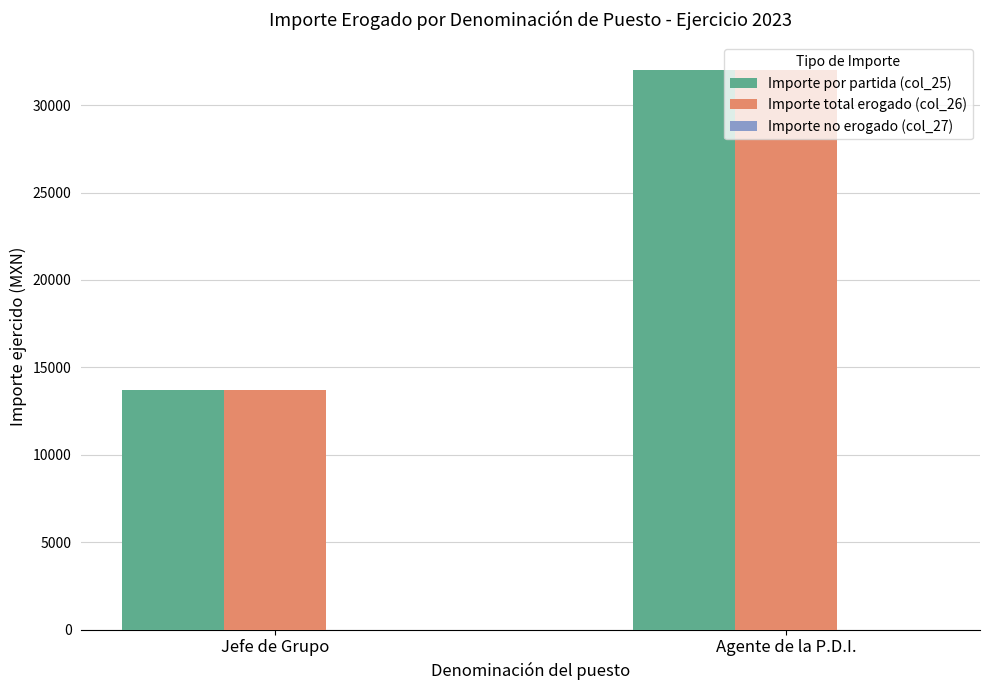

At which label is Importe total erogado (col_26) closest to 22852?

Jefe de Grupo